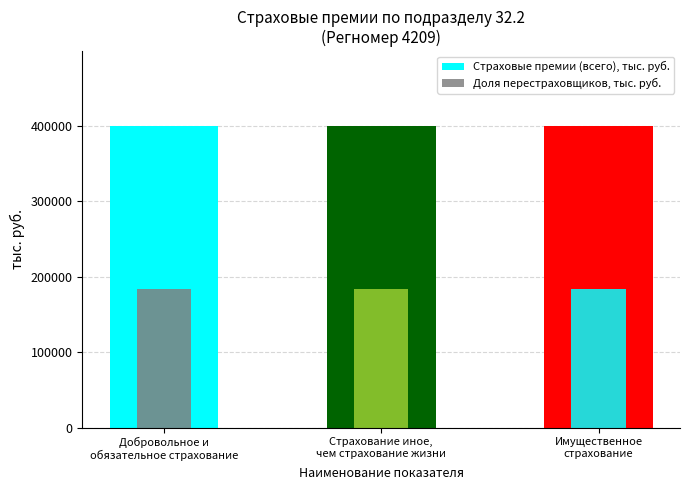

What is the highest value of the Страховые премии (всего), тыс. руб. series?

398811.9